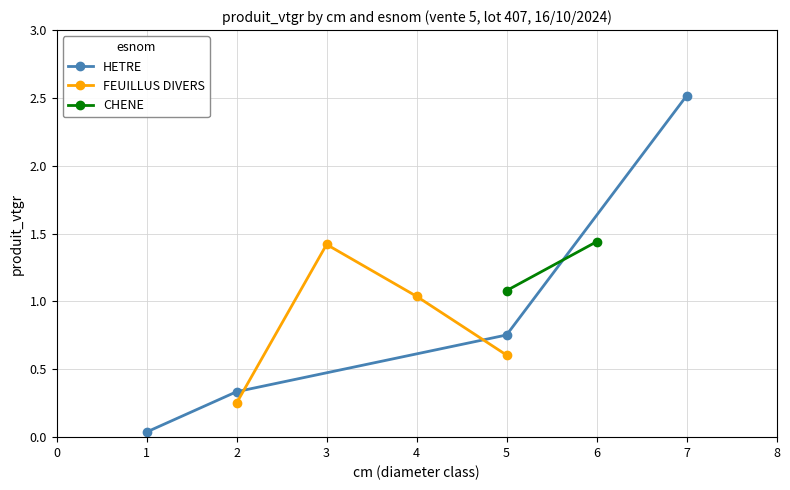

What is the value of the FEUILLUS DIVERS point at the 2nd from the left?

1.4